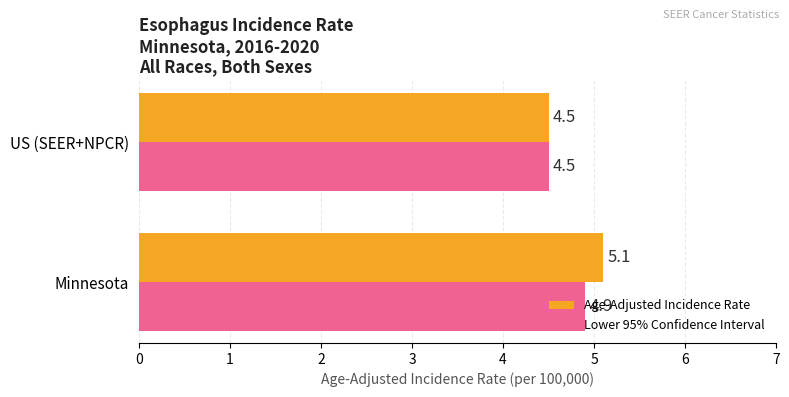

At which label does Lower 95% Confidence Interval reach its minimum?

US (SEER+NPCR)